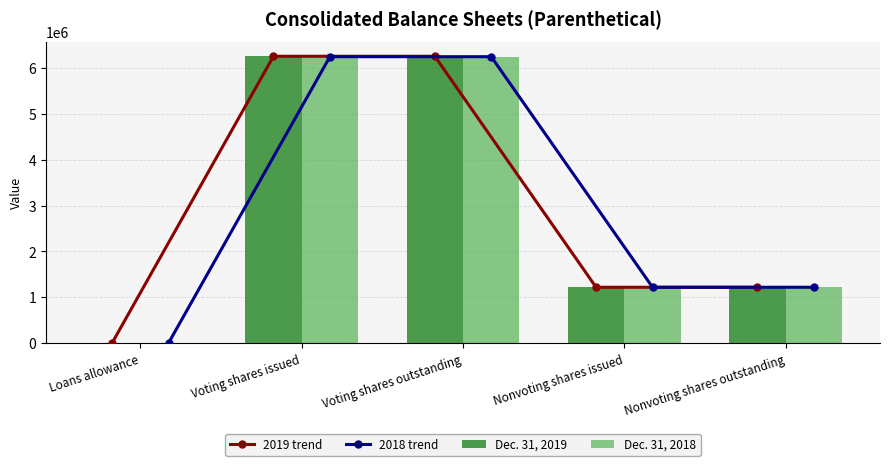

The value of 2019 trend at Voting shares outstanding is 8519041. True or false?

False